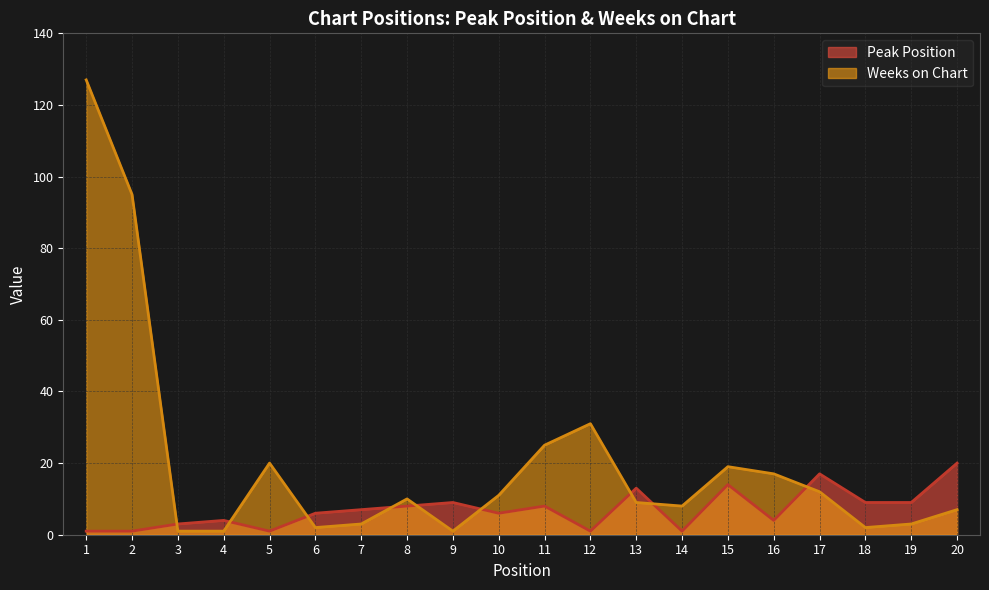

At 1, list the series in order from largest to smallest.

Weeks on Chart, Peak Position